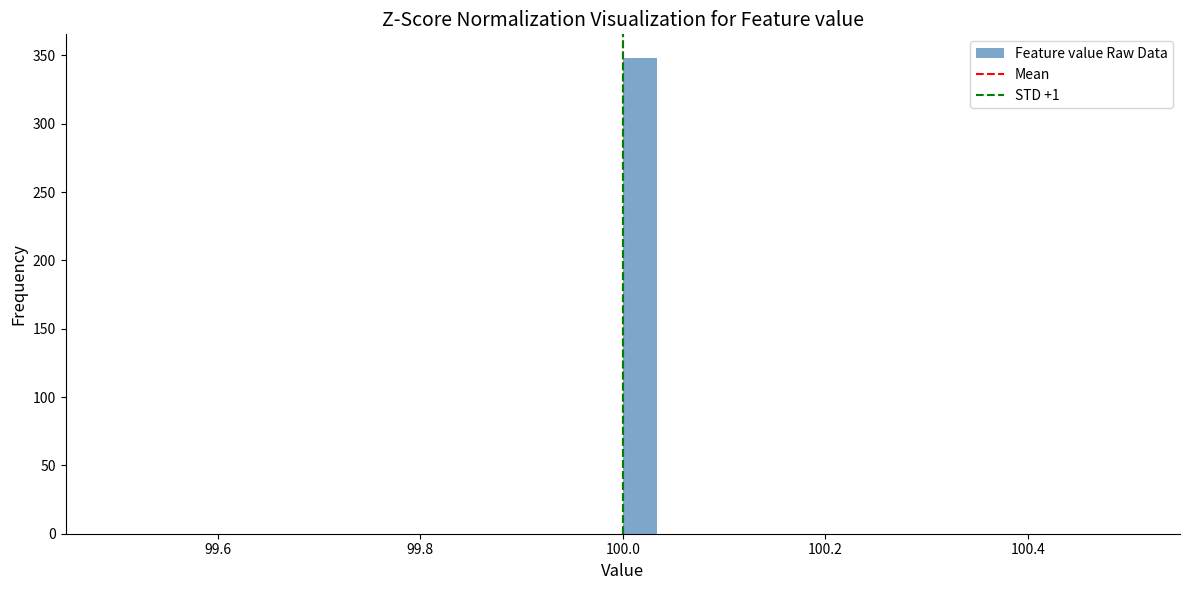

Read against the x-axis, roughly where is the centre of the tallest bar?

100.02